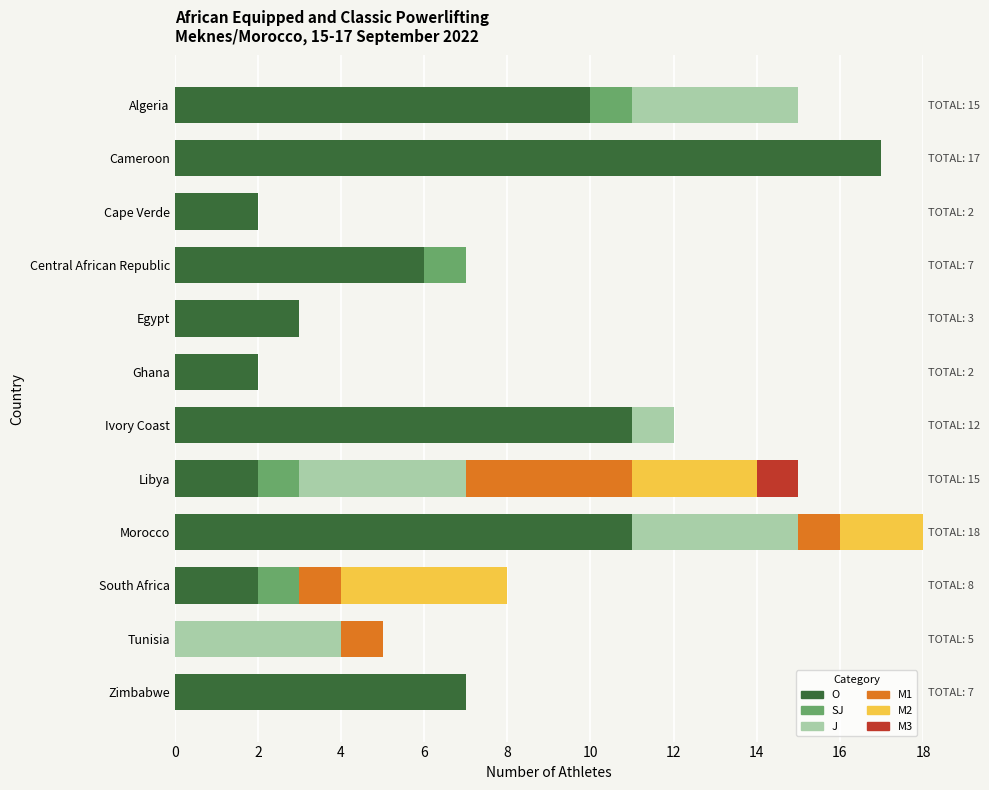

Is the value of M2 at Ghana greater than the value of M3 at Tunisia?

No